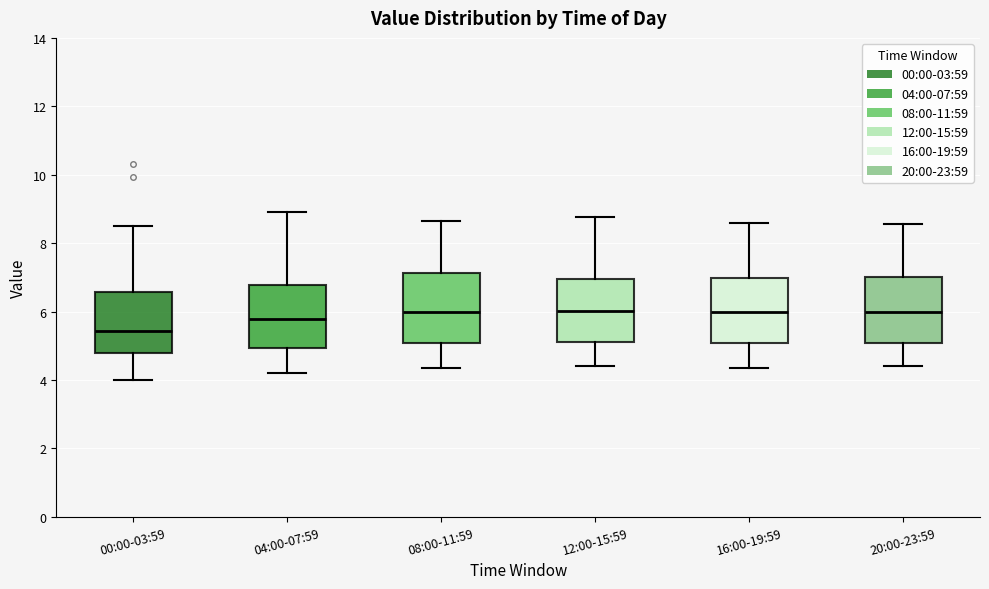

Reading left to right, transcribe this box plot: for each box, give where its median line is, the range the box spans, and where its two whiskers end, as read against the y-axis. The values are not printed on the chart, so give them approximately, as read against the axis.

00:00-03:59: median 5.4, box 4.8 to 6.6, whiskers 4.0 to 8.6
04:00-07:59: median 5.8, box 5.0 to 6.8, whiskers 4.2 to 9.0
08:00-11:59: median 6.0, box 5.0 to 7.2, whiskers 4.4 to 8.6
12:00-15:59: median 6.0, box 5.2 to 7.0, whiskers 4.4 to 8.8
16:00-19:59: median 6.0, box 5.0 to 7.0, whiskers 4.4 to 8.6
20:00-23:59: median 6.0, box 5.0 to 7.0, whiskers 4.4 to 8.6